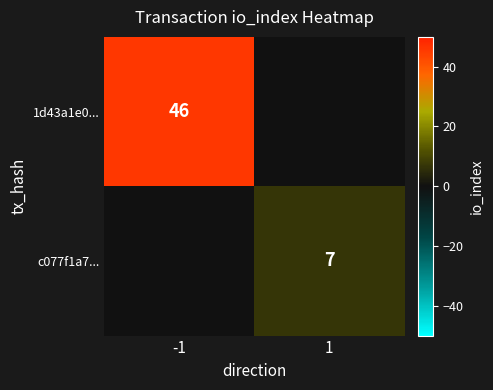

What is the total value across all series at 1?

7